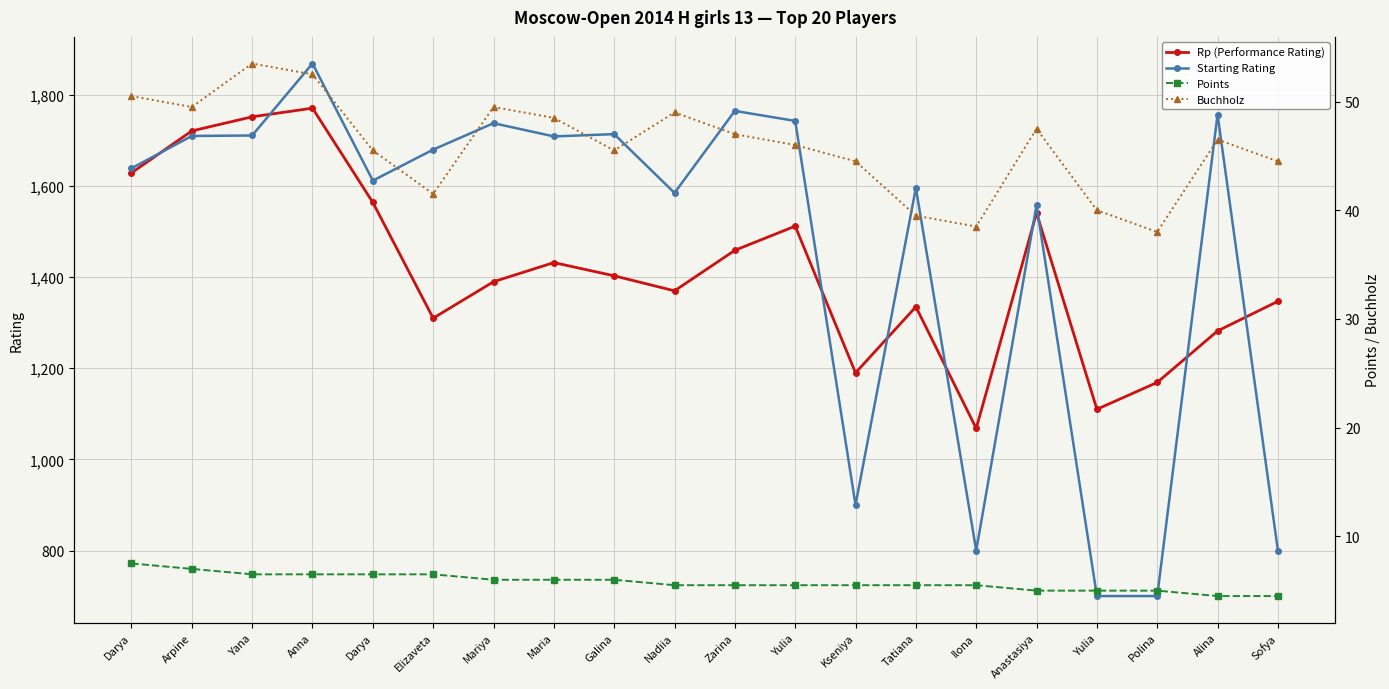

What is the label of the 2nd point from the left?

Arpine